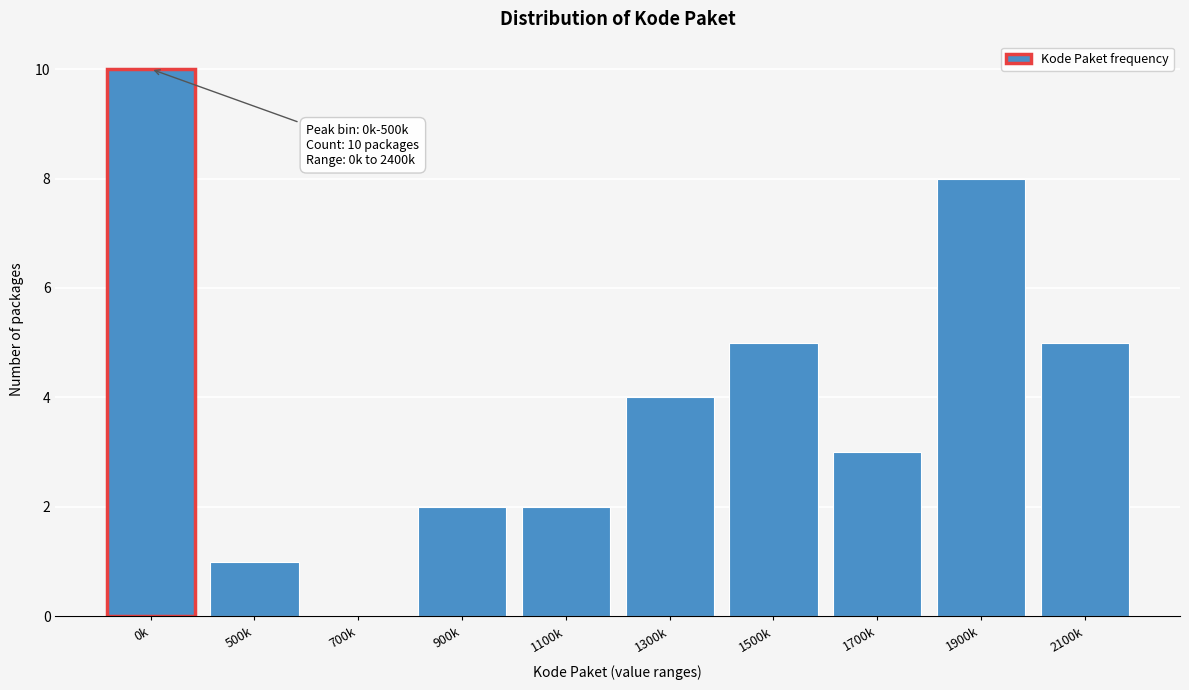

Reading left to right, extract all data points from this chart.

0k=10	500k=1	700k=0	900k=2	1100k=2	1300k=4	1500k=5	1700k=3	1900k=8	2100k=5